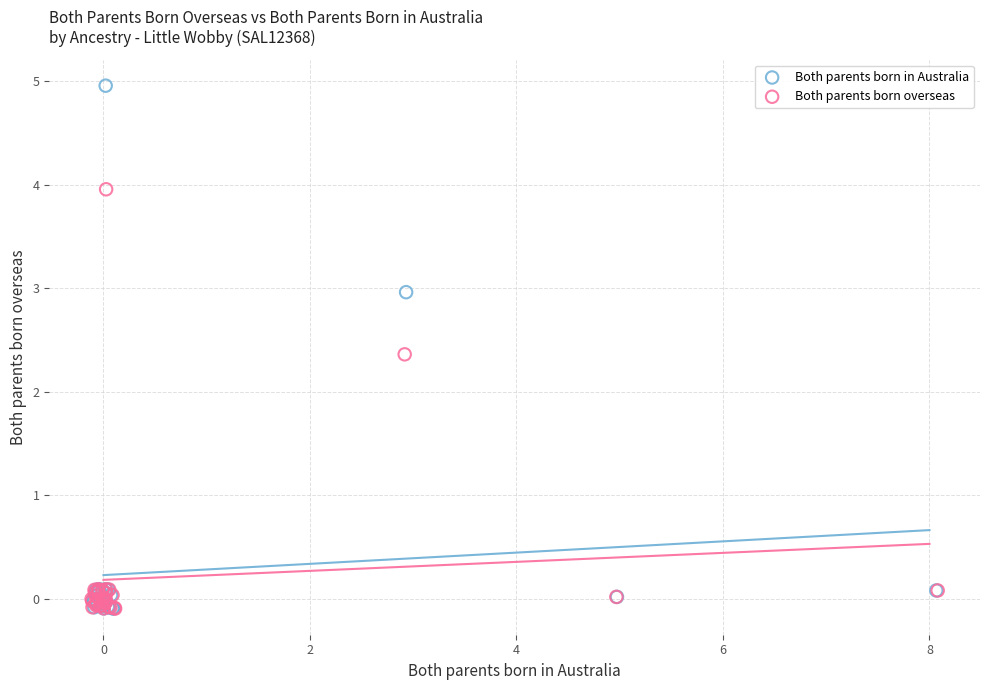

Which series reaches the maximum Y coordinate?

Both parents born in Australia